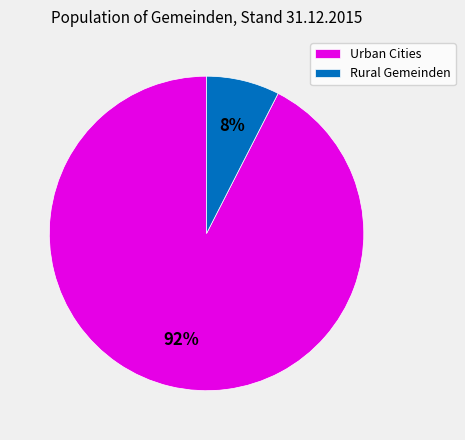

Does any single category account for the majority?

Yes